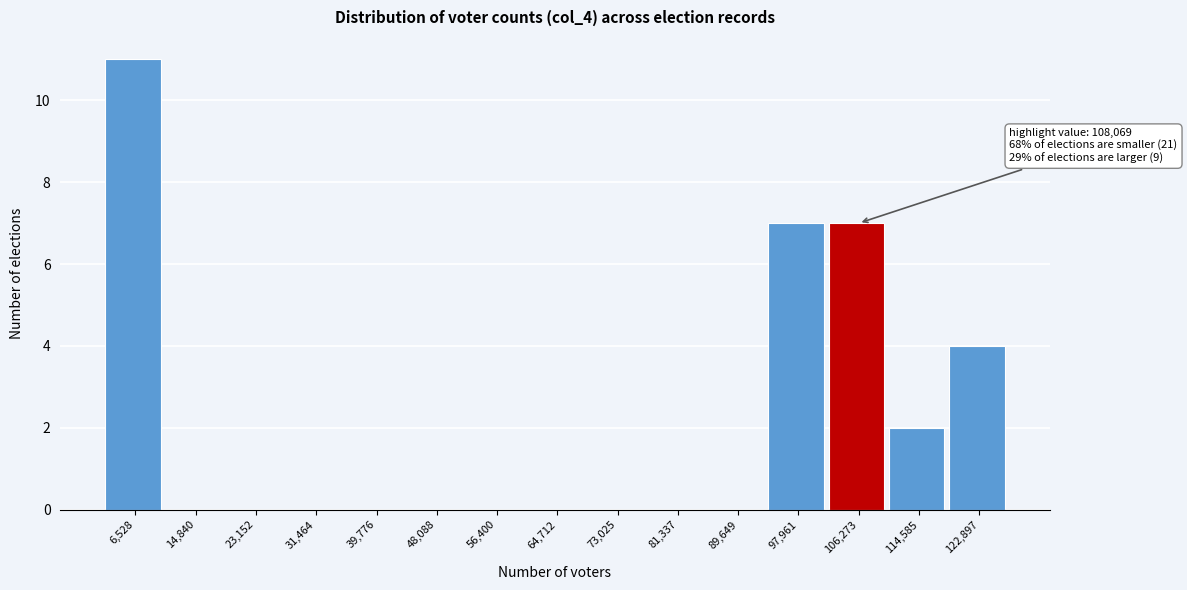

Reading left to right, transcribe all the data shown in this chart.

6,528=11	14,840=0	23,152=0	31,464=0	39,776=0	48,088=0	56,400=0	64,712=0	73,025=0	81,337=0	89,649=0	97,961=7	106,273=7	114,585=2	122,897=4